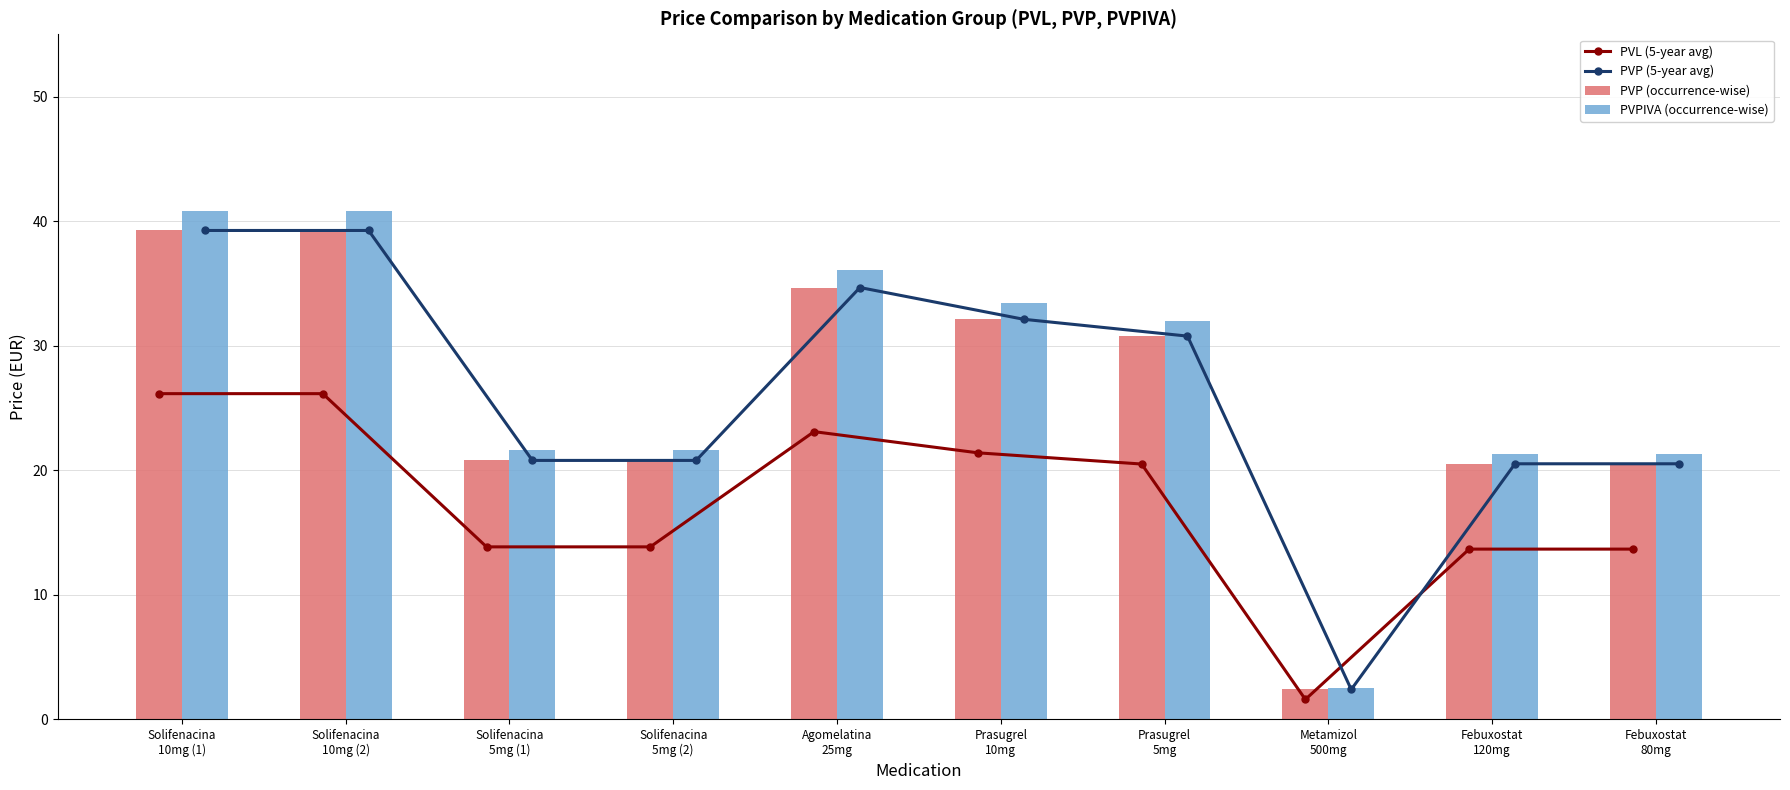

What is the spread (max minus min) of values at Febuxostat
80mg?

7.7